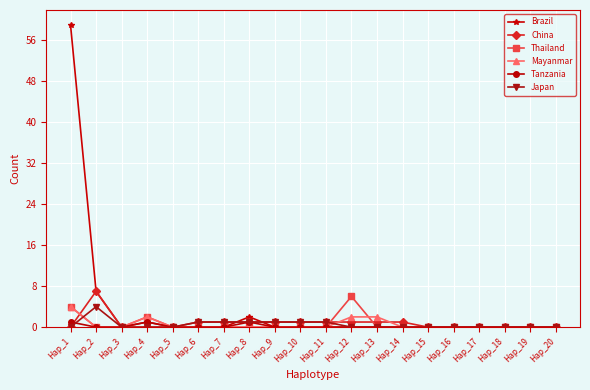

True or false: Brazil has more than 0 interior local peaks.

True